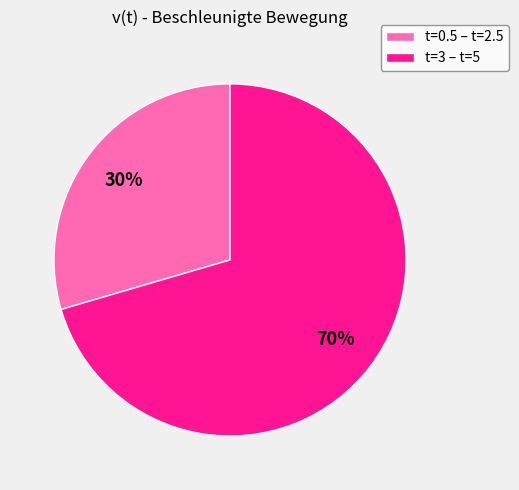

Count the number of slices in the pie.

2